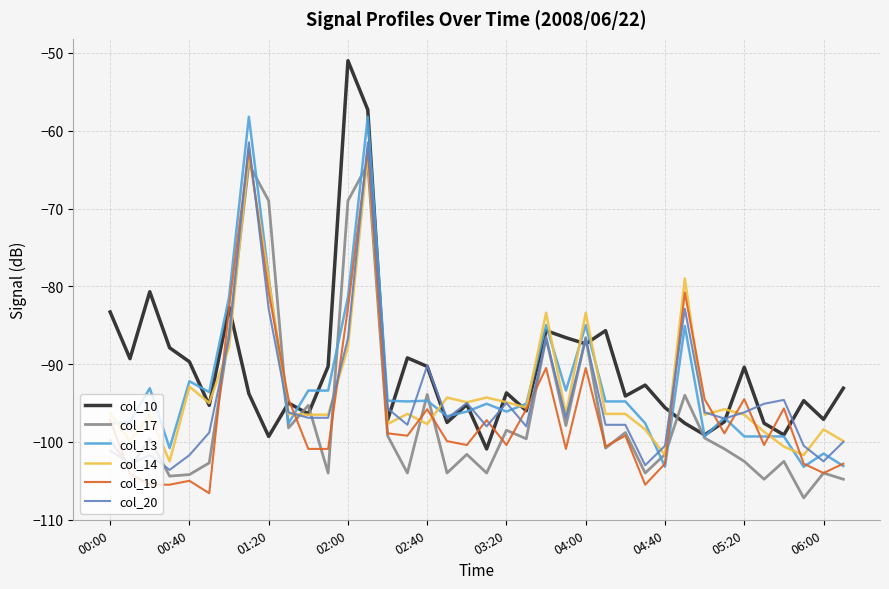

What is the smallest value displayed?

-107.2